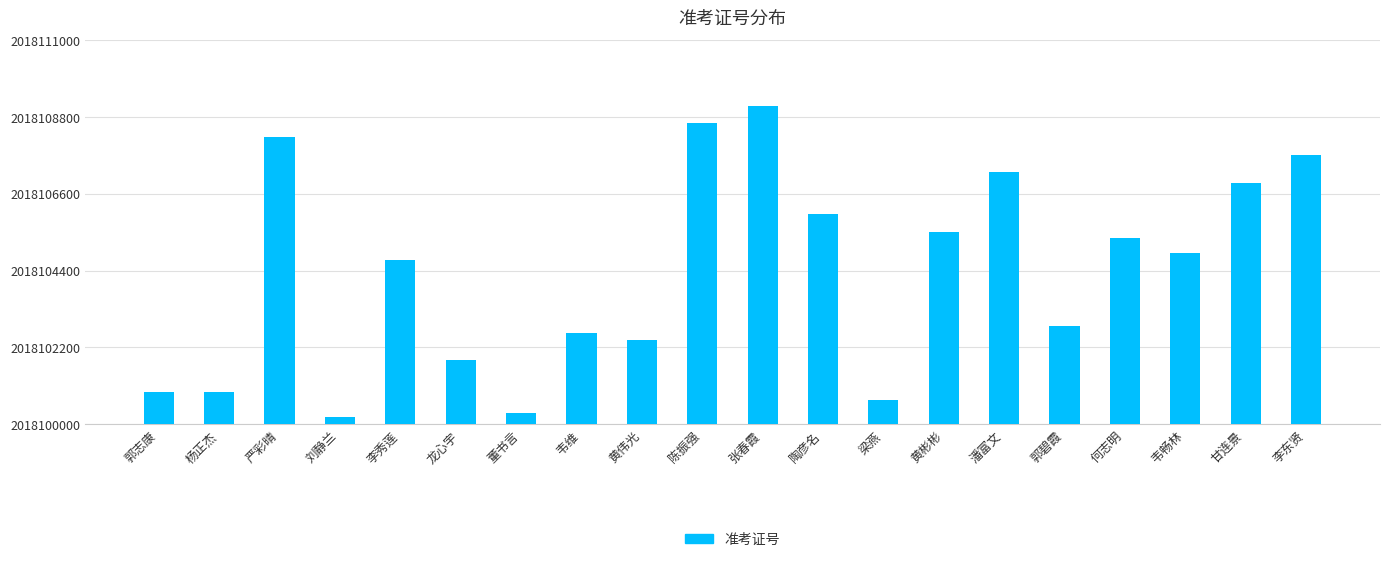

What is the value of the 13th bar from the left?

2018100702